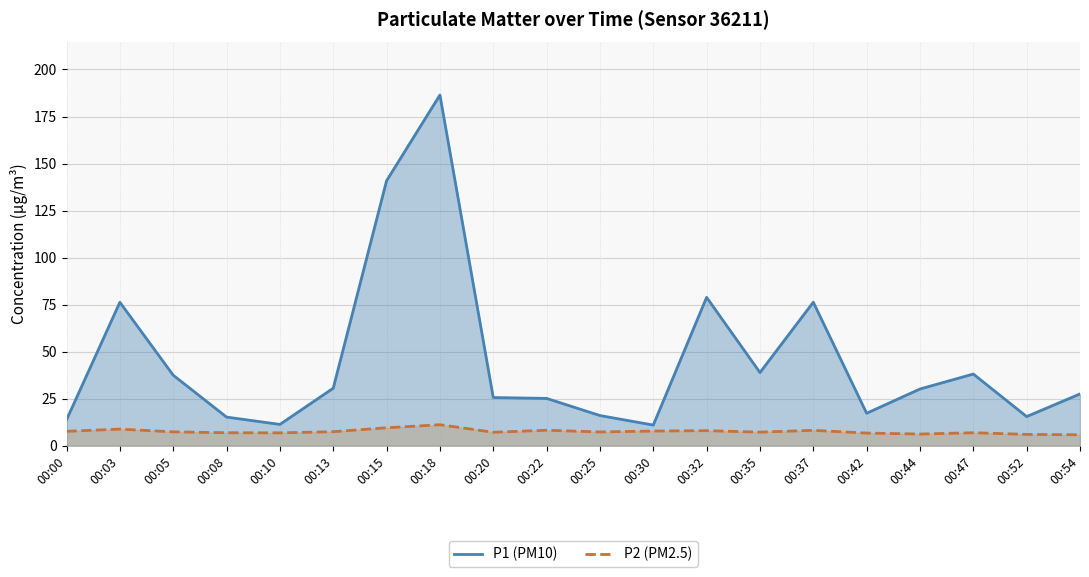

The value of P2 (PM2.5) at 00:37 is 8.2. True or false?

True